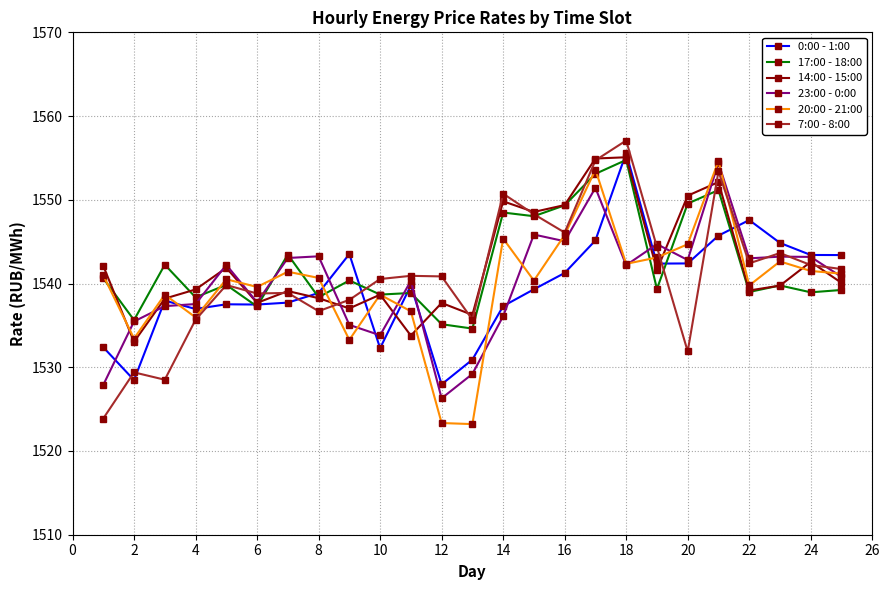

What is the value of the 17:00 - 18:00 point at the 15th from the left?

1548.0